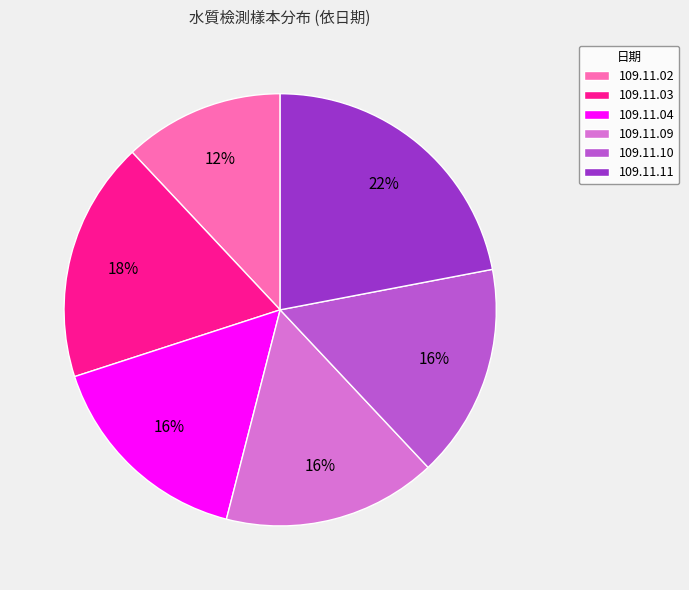

Does 109.11.09 account for over 50% of the chart?

No